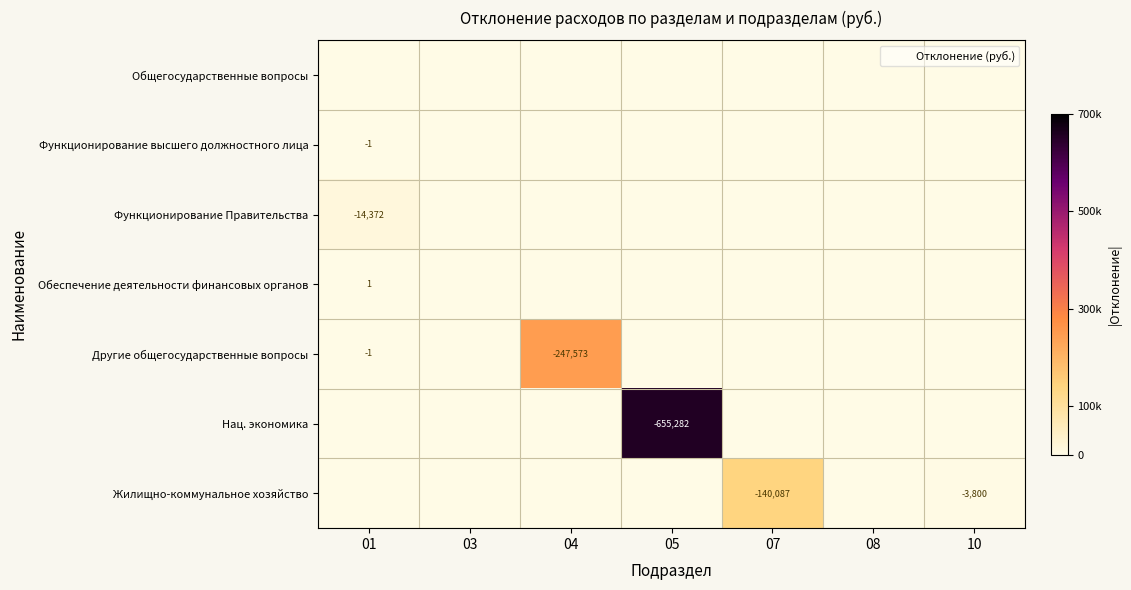

How many positive values does the Функционирование высшего должностного лица series have?

1